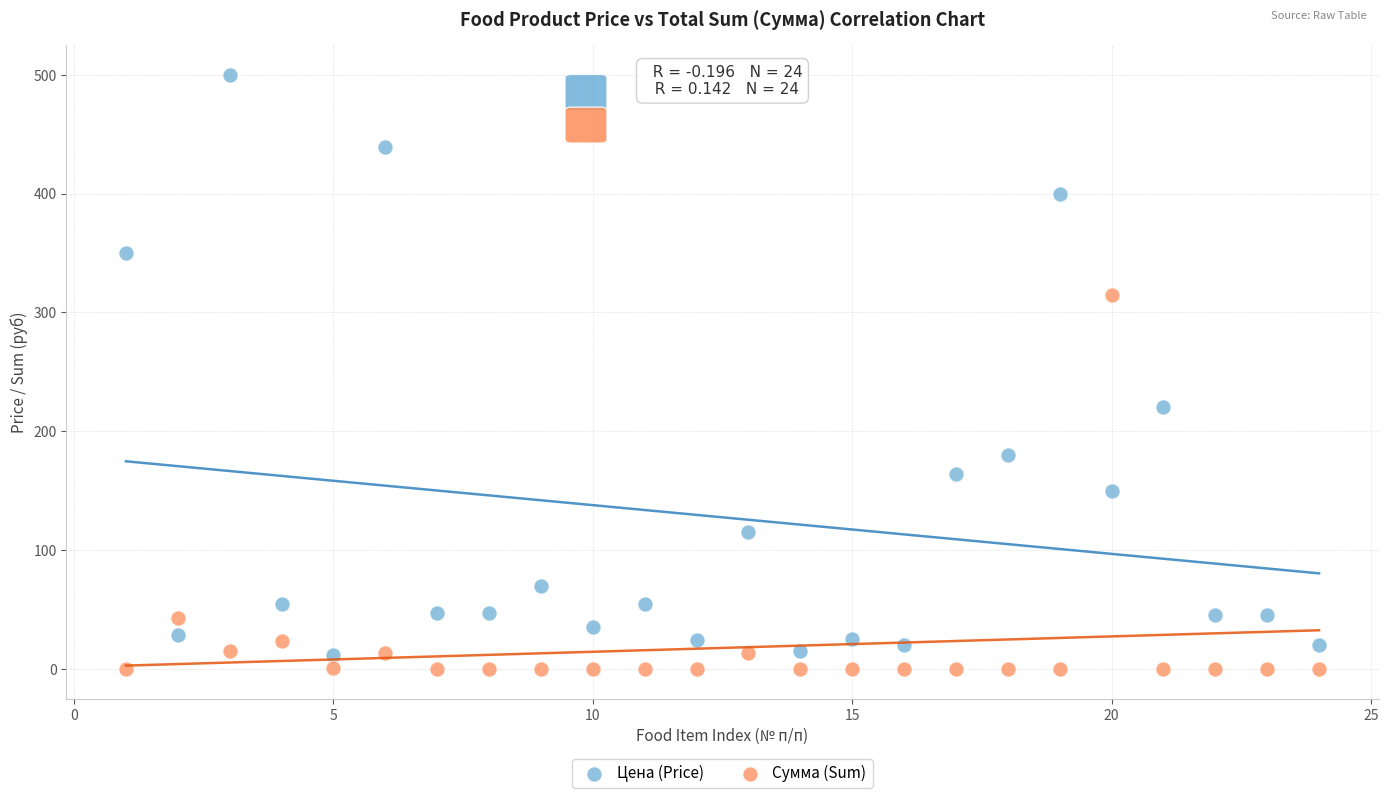

Which series has the widest spread of Y values?

Цена (Price)